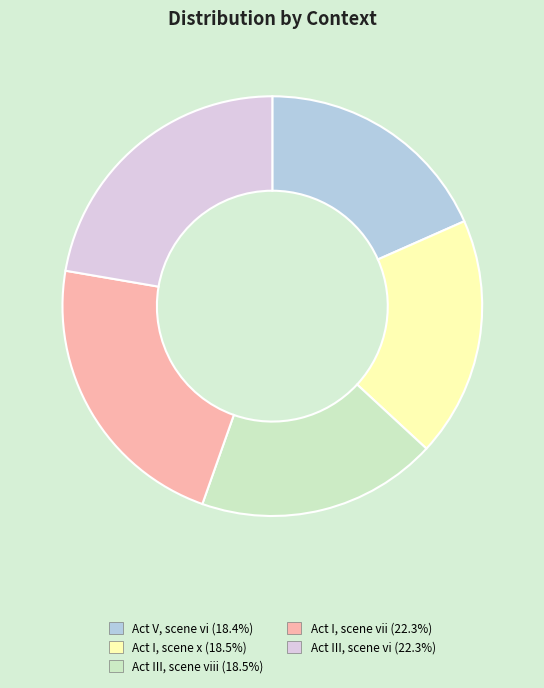

Approximately how many times larger is the value at Act III, scene vi (22.3%) compared to Act I, scene vii (22.3%)?

1.0